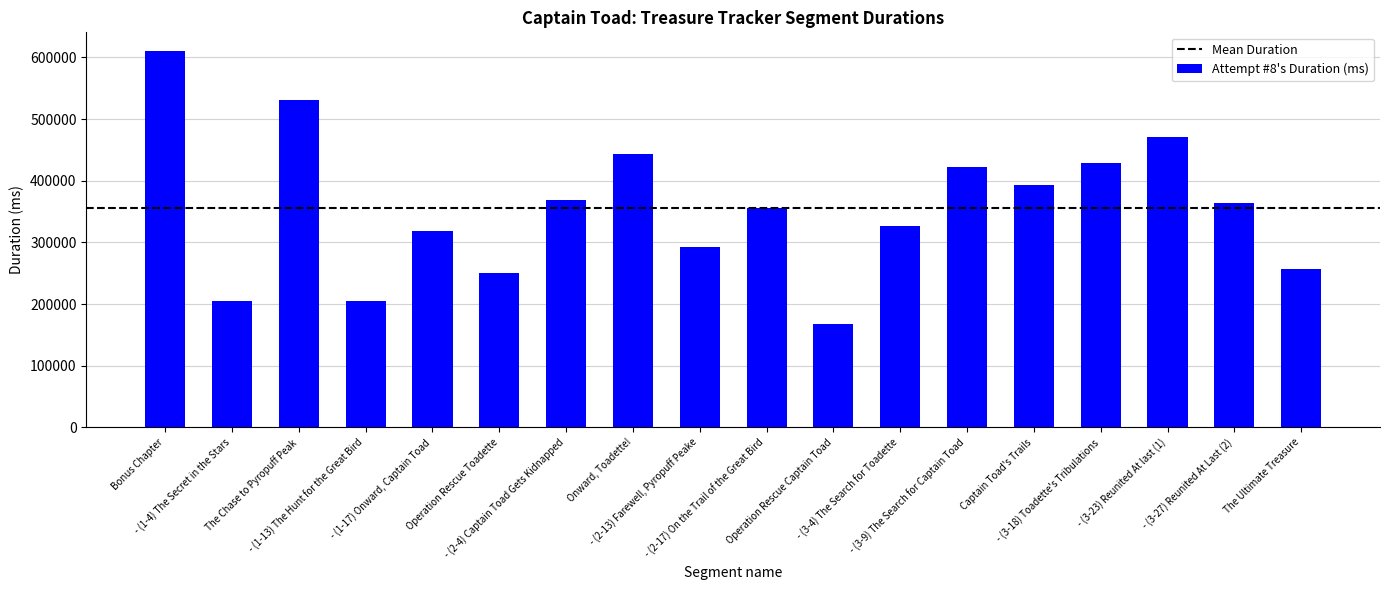

What value does the data have at - (3-27) Reunited At Last (2)?

363333